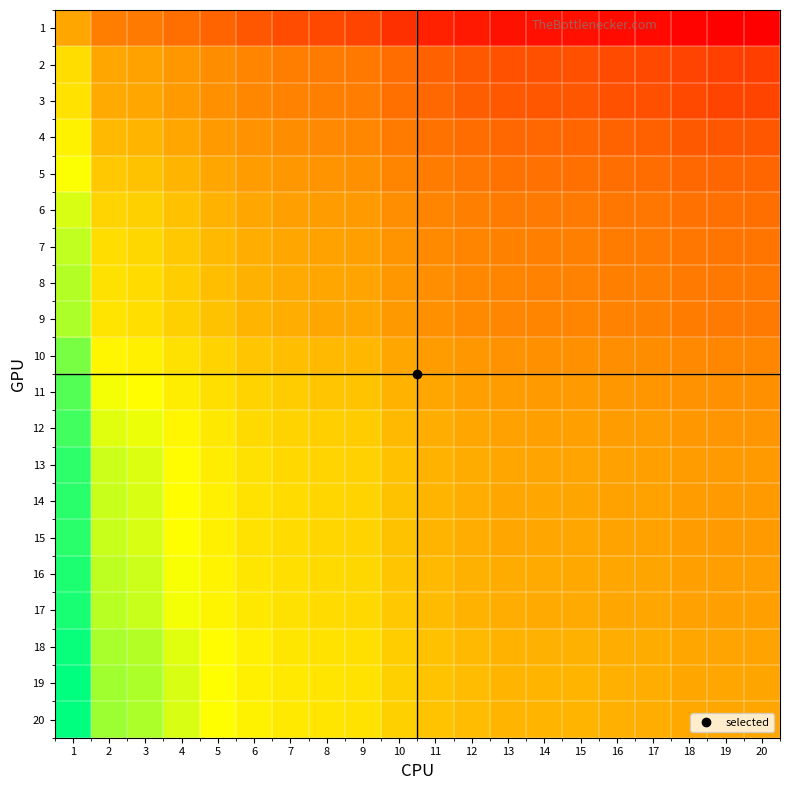

Reading left to right, transcribe all the data shown in this chart.

1: 1=0.0	2=-0.3	3=-0.3	4=-0.4	5=-0.5	6=-0.6	7=-0.6	8=-0.6	9=-0.7	10=-0.8	11=-0.8	12=-0.9	13=-0.9	14=-0.9	15=-0.9	16=-0.9	17=-0.9	18=-1.0	19=-1.0	20=-1.0
2: 1=0.3	2=0.0	3=-0.0	4=-0.1	5=-0.2	6=-0.3	7=-0.3	8=-0.3	9=-0.3	10=-0.4	11=-0.5	12=-0.6	13=-0.6	14=-0.6	15=-0.6	16=-0.6	17=-0.6	18=-0.7	19=-0.7	20=-0.7
3: 1=0.3	2=0.0	3=0.0	4=-0.1	5=-0.2	6=-0.2	7=-0.3	8=-0.3	9=-0.3	10=-0.4	11=-0.5	12=-0.5	13=-0.6	14=-0.6	15=-0.6	16=-0.6	17=-0.6	18=-0.6	19=-0.7	20=-0.7
4: 1=0.4	2=0.1	3=0.1	4=0.0	5=-0.1	6=-0.2	7=-0.2	8=-0.2	9=-0.2	10=-0.3	11=-0.4	12=-0.4	13=-0.5	14=-0.5	15=-0.5	16=-0.5	17=-0.5	18=-0.6	19=-0.6	20=-0.6
5: 1=0.5	2=0.2	3=0.2	4=0.1	5=0.0	6=-0.1	7=-0.1	8=-0.1	9=-0.2	10=-0.3	11=-0.3	12=-0.4	13=-0.4	14=-0.4	15=-0.4	16=-0.4	17=-0.4	18=-0.5	19=-0.5	20=-0.5
6: 1=0.6	2=0.3	3=0.2	4=0.2	5=0.1	6=0.0	7=-0.0	8=-0.1	9=-0.1	10=-0.2	11=-0.3	12=-0.3	13=-0.3	14=-0.3	15=-0.3	16=-0.4	17=-0.4	18=-0.4	19=-0.4	20=-0.4
7: 1=0.6	2=0.3	3=0.3	4=0.2	5=0.1	6=0.0	7=0.0	8=-0.0	9=-0.0	10=-0.1	11=-0.2	12=-0.3	13=-0.3	14=-0.3	15=-0.3	16=-0.3	17=-0.3	18=-0.4	19=-0.4	20=-0.4
8: 1=0.6	2=0.3	3=0.3	4=0.2	5=0.1	6=0.1	7=0.0	8=0.0	9=-0.0	10=-0.1	11=-0.2	12=-0.2	13=-0.3	14=-0.3	15=-0.3	16=-0.3	17=-0.3	18=-0.3	19=-0.4	20=-0.4
9: 1=0.7	2=0.3	3=0.3	4=0.2	5=0.2	6=0.1	7=0.0	8=0.0	9=0.0	10=-0.1	11=-0.2	12=-0.2	13=-0.2	14=-0.3	15=-0.3	16=-0.3	17=-0.3	18=-0.3	19=-0.3	20=-0.3
10: 1=0.8	2=0.4	3=0.4	4=0.3	5=0.3	6=0.2	7=0.1	8=0.1	9=0.1	10=0.0	11=-0.1	12=-0.1	13=-0.1	14=-0.2	15=-0.2	16=-0.2	17=-0.2	18=-0.2	19=-0.2	20=-0.2
11: 1=0.8	2=0.5	3=0.5	4=0.4	5=0.3	6=0.3	7=0.2	8=0.2	9=0.2	10=0.1	11=0.0	12=-0.0	13=-0.1	14=-0.1	15=-0.1	16=-0.1	17=-0.1	18=-0.2	19=-0.2	20=-0.2
12: 1=0.9	2=0.6	3=0.5	4=0.4	5=0.4	6=0.3	7=0.3	8=0.2	9=0.2	10=0.1	11=0.0	12=0.0	13=-0.0	14=-0.0	15=-0.0	16=-0.1	17=-0.1	18=-0.1	19=-0.1	20=-0.1
13: 1=0.9	2=0.6	3=0.6	4=0.5	5=0.4	6=0.3	7=0.3	8=0.3	9=0.2	10=0.1	11=0.1	12=0.0	13=0.0	14=-0.0	15=-0.0	16=-0.0	17=-0.0	18=-0.1	19=-0.1	20=-0.1
14: 1=0.9	2=0.6	3=0.6	4=0.5	5=0.4	6=0.3	7=0.3	8=0.3	9=0.3	10=0.2	11=0.1	12=0.0	13=0.0	14=0.0	15=-0.0	16=-0.0	17=-0.0	18=-0.1	19=-0.1	20=-0.1
15: 1=0.9	2=0.6	3=0.6	4=0.5	5=0.4	6=0.3	7=0.3	8=0.3	9=0.3	10=0.2	11=0.1	12=0.0	13=0.0	14=0.0	15=0.0	16=-0.0	17=-0.0	18=-0.1	19=-0.1	20=-0.1
16: 1=0.9	2=0.6	3=0.6	4=0.5	5=0.4	6=0.4	7=0.3	8=0.3	9=0.3	10=0.2	11=0.1	12=0.1	13=0.0	14=0.0	15=0.0	16=0.0	17=-0.0	18=-0.0	19=-0.1	20=-0.1
17: 1=0.9	2=0.6	3=0.6	4=0.5	5=0.4	6=0.4	7=0.3	8=0.3	9=0.3	10=0.2	11=0.1	12=0.1	13=0.0	14=0.0	15=0.0	16=0.0	17=0.0	18=-0.0	19=-0.1	20=-0.1
18: 1=1.0	2=0.7	3=0.6	4=0.6	5=0.5	6=0.4	7=0.4	8=0.3	9=0.3	10=0.2	11=0.2	12=0.1	13=0.1	14=0.1	15=0.1	16=0.0	17=0.0	18=0.0	19=-0.0	20=-0.0
19: 1=1.0	2=0.7	3=0.7	4=0.6	5=0.5	6=0.4	7=0.4	8=0.4	9=0.3	10=0.2	11=0.2	12=0.1	13=0.1	14=0.1	15=0.1	16=0.1	17=0.1	18=0.0	19=0.0	20=-0.0
20: 1=1.0	2=0.7	3=0.7	4=0.6	5=0.5	6=0.4	7=0.4	8=0.4	9=0.3	10=0.2	11=0.2	12=0.1	13=0.1	14=0.1	15=0.1	16=0.1	17=0.1	18=0.0	19=0.0	20=0.0